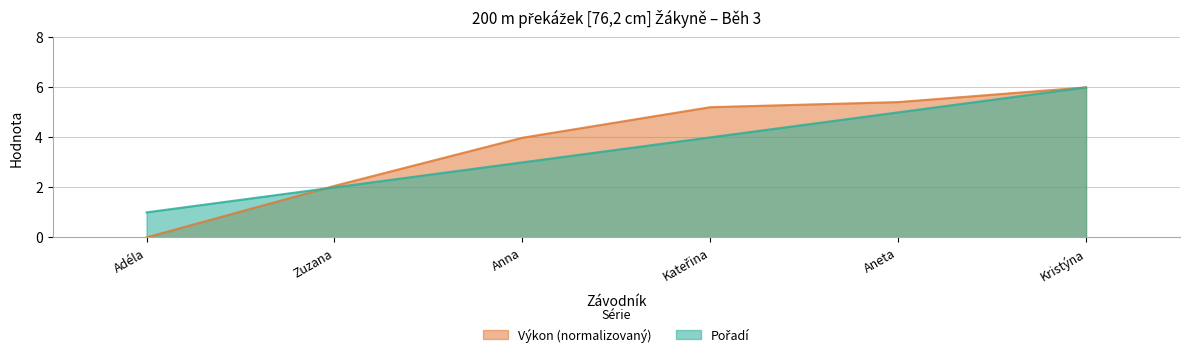

Does the chart display data point markers on the line(s)?

No